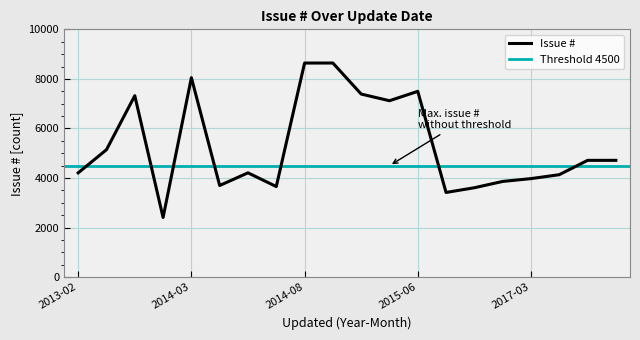

What is the greatest value displayed?

8641